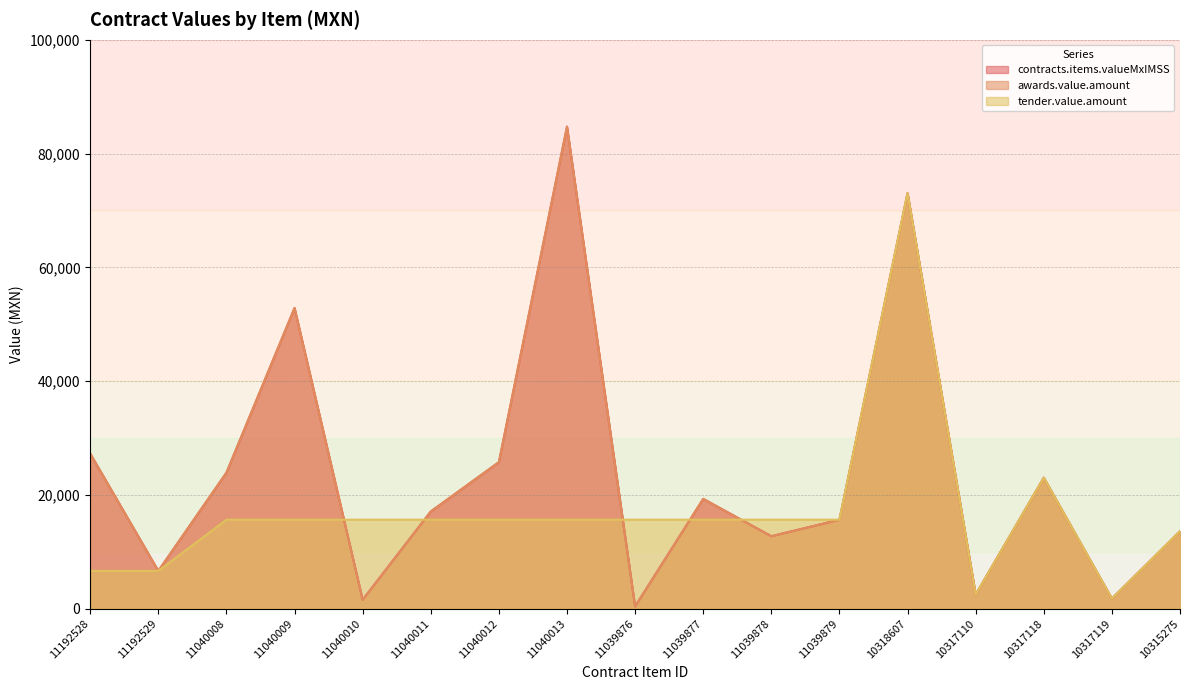

What is the sum of the contracts.items.valueMxIMSS values at 11040012 and 10317110?

28236.5